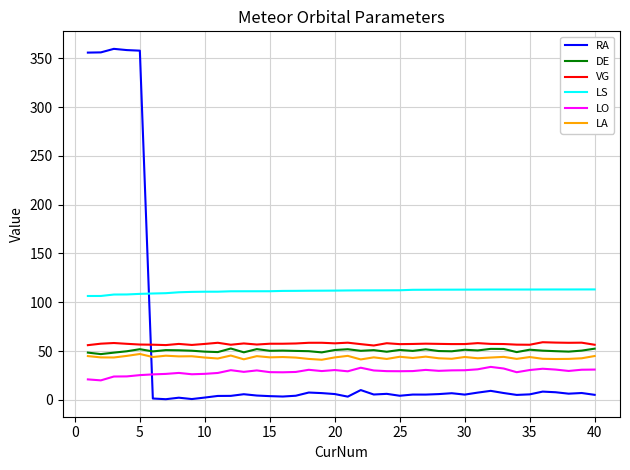

Does the chart display data point markers on the line(s)?

No